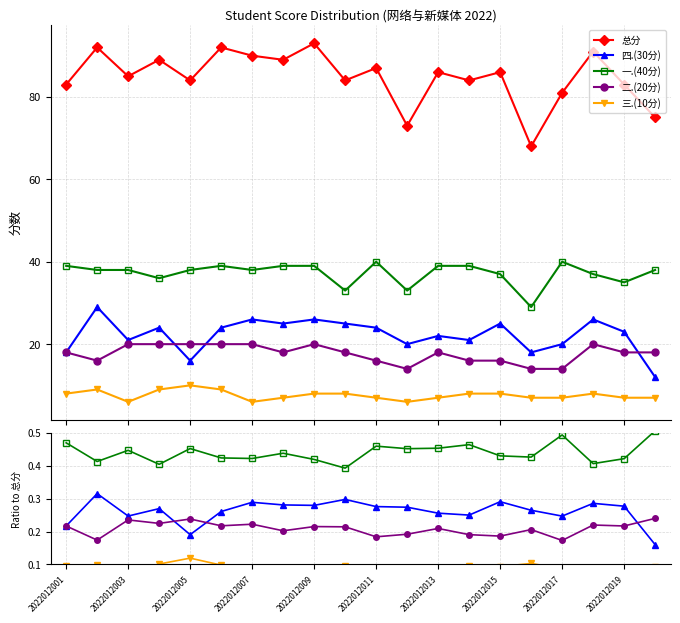

True or false: 四.(30分) has more than 2 interior local peaks.

True